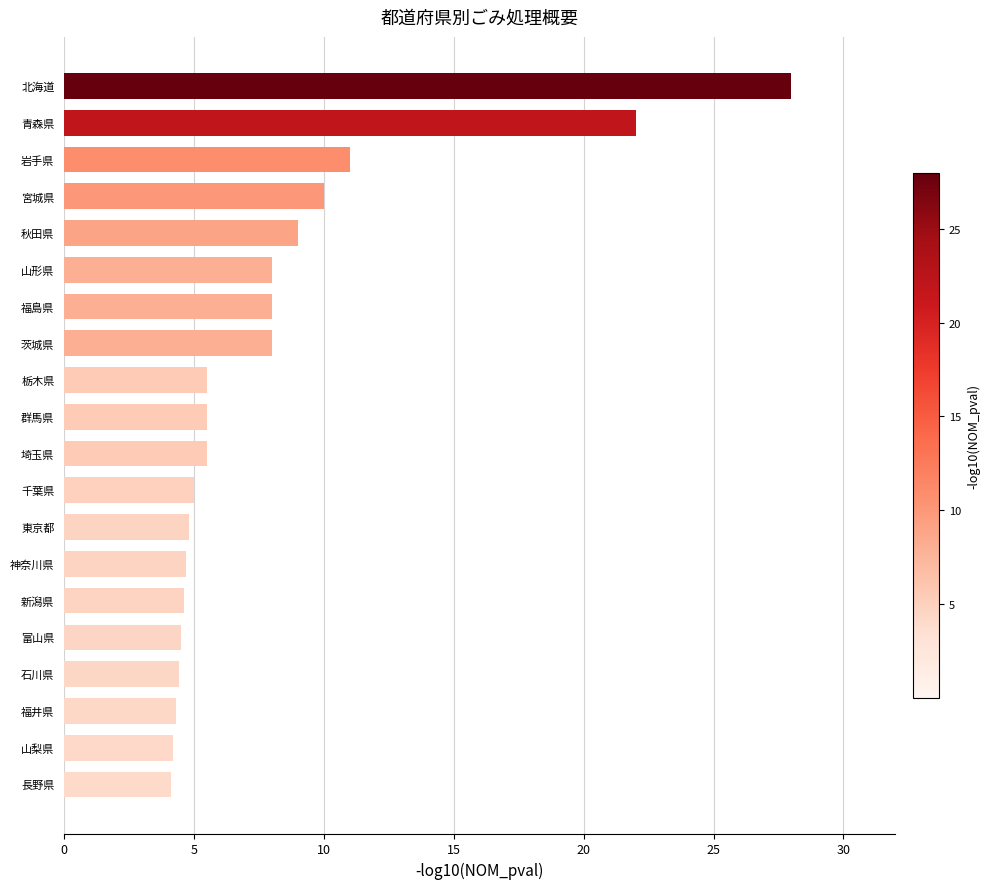

At which label is the value closest to 16?

岩手県